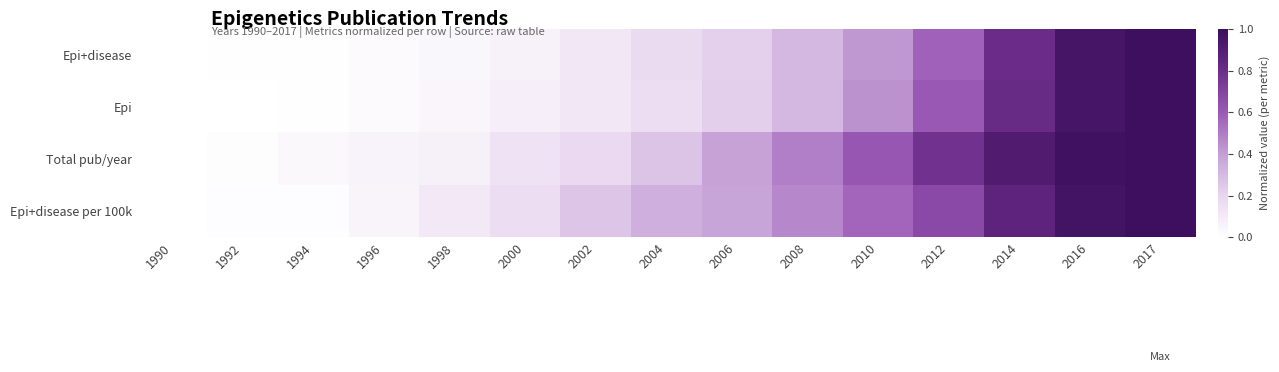

Between 2017 and 2004, which is larger?

2017